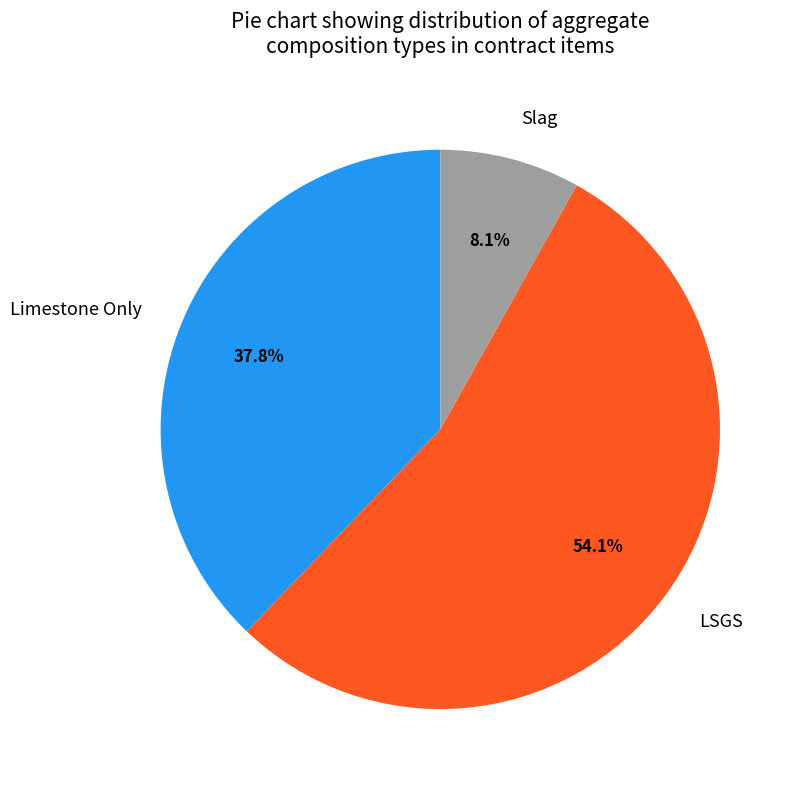

Approximately how many times larger is the value at LSGS compared to Slag?

6.7